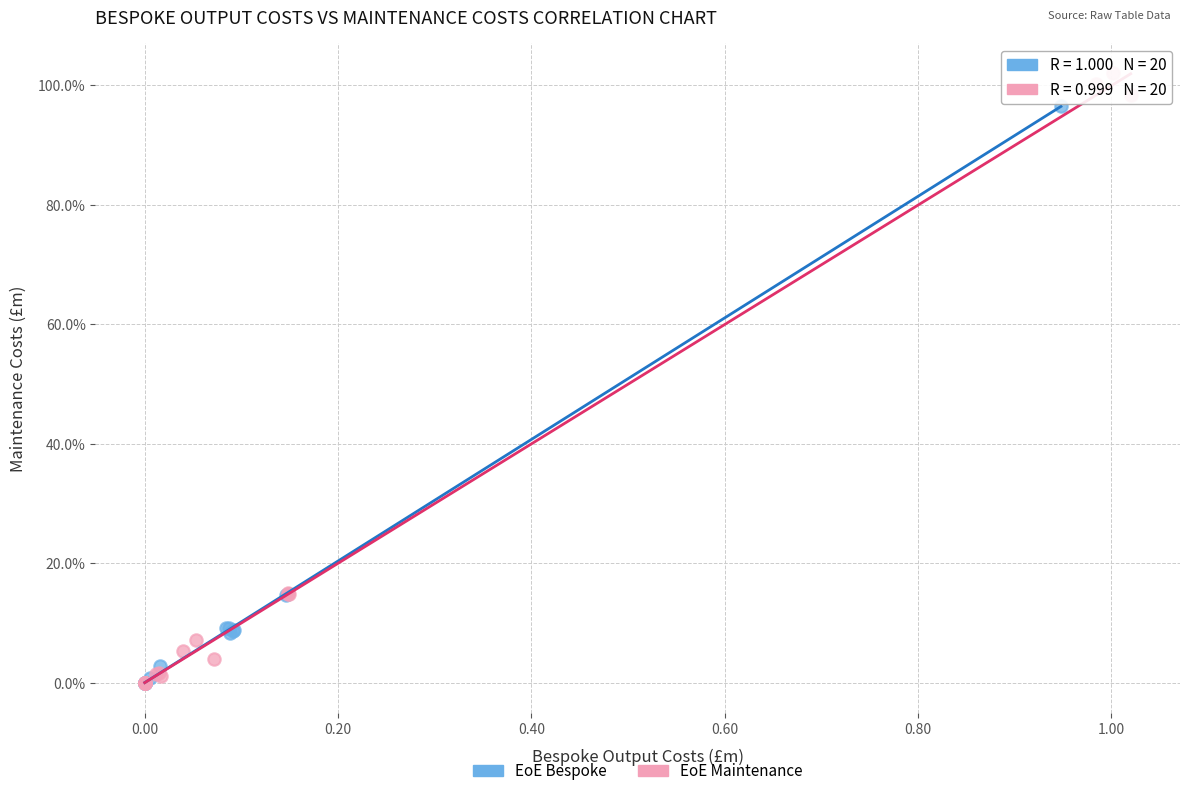

What are all the series names shown in the legend?

EoE Bespoke, EoE Maintenance